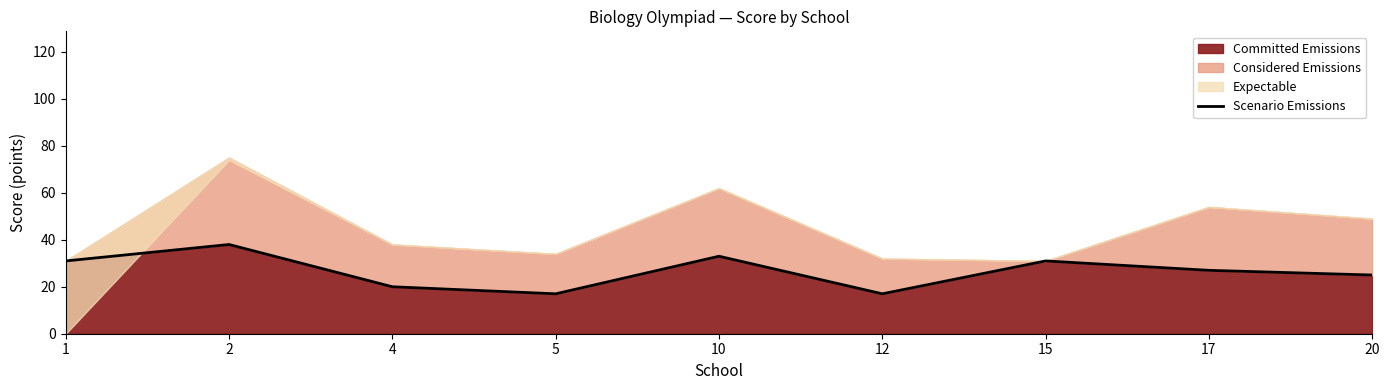

Reading right to left, list all the values displayed in this chart.

25	27	31	17	33	17	20	38	31